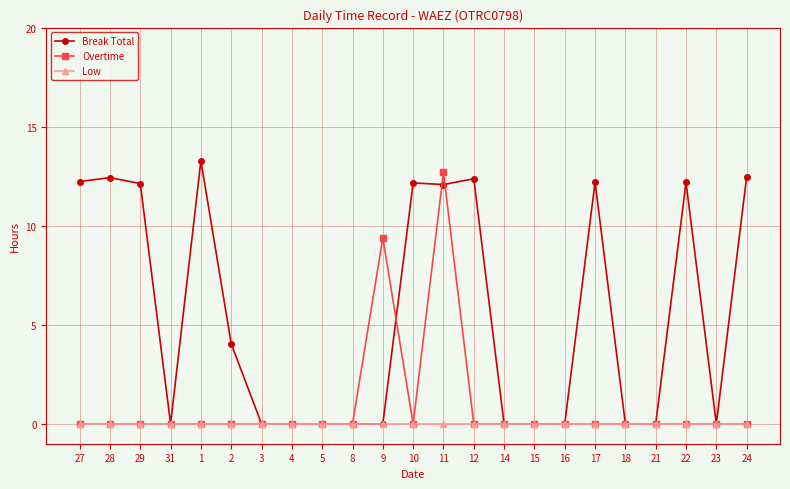

What is the highest value of the Break Total series?

13.3